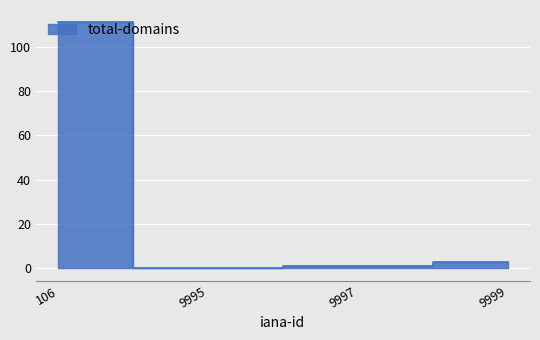

Does the chart display data point markers on the line(s)?

No